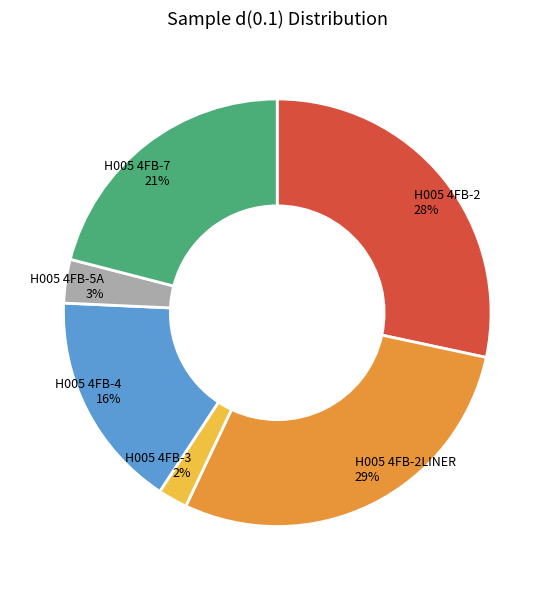

To the nearest percent, what is the difference between the H005 4FB-4 and H005 4FB-5A slice percentages?

13%